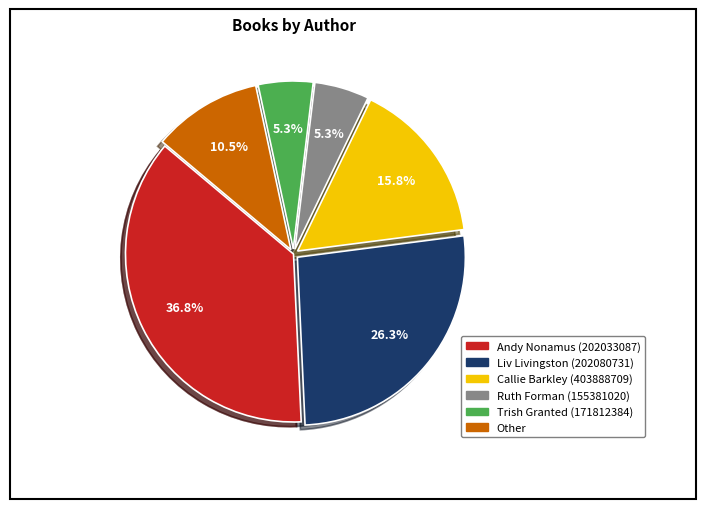

Does Andy Nonamus (202033087) represent more than half of the total?

No